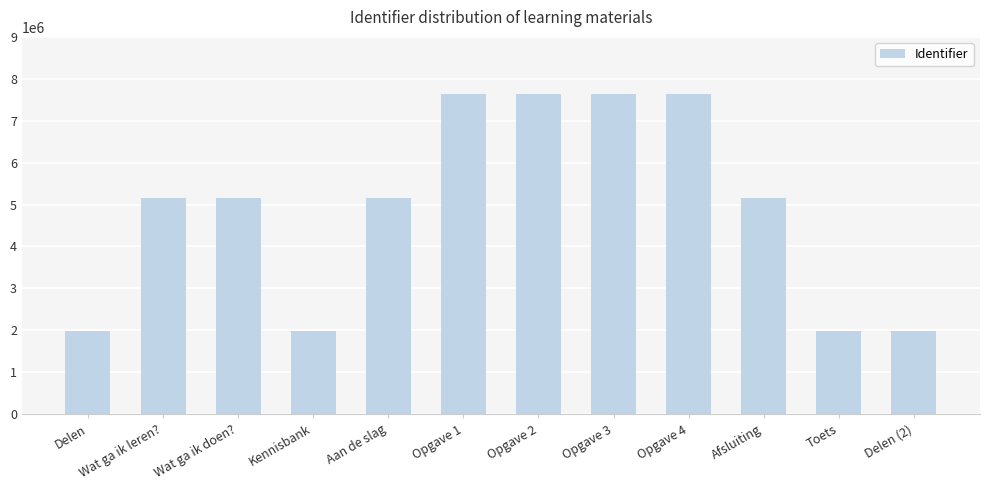

Approximately how many times larger is the value at Opgave 3 compared to Opgave 4?

1.0